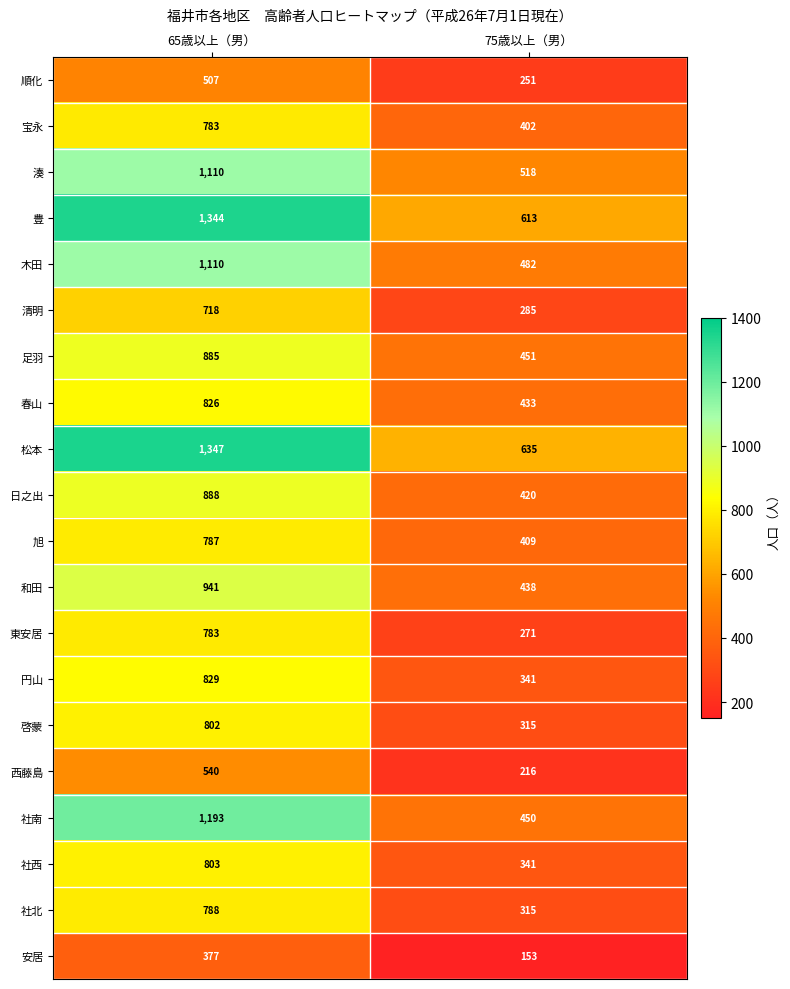

The 旭 series shows 787 at 65歳以上（男）. True or false?

True